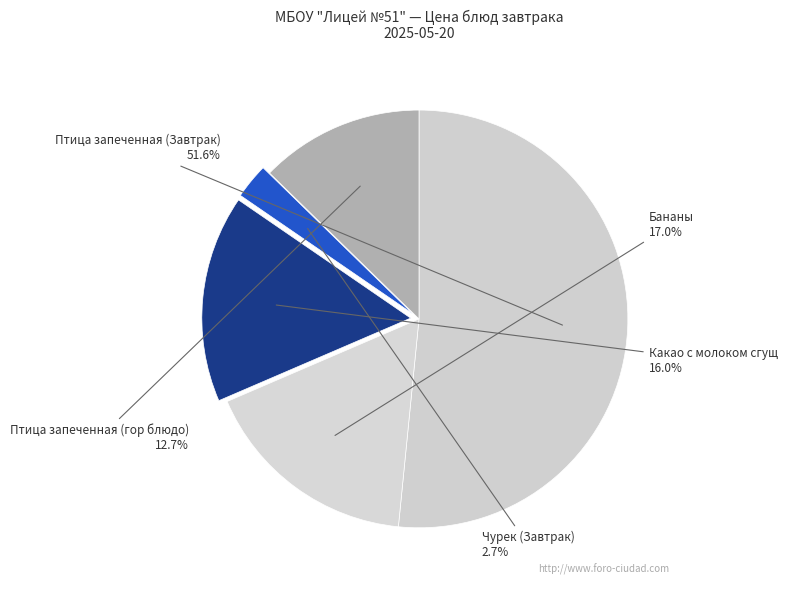

Which category has the smallest portion of the pie?

Чурек (Завтрак)